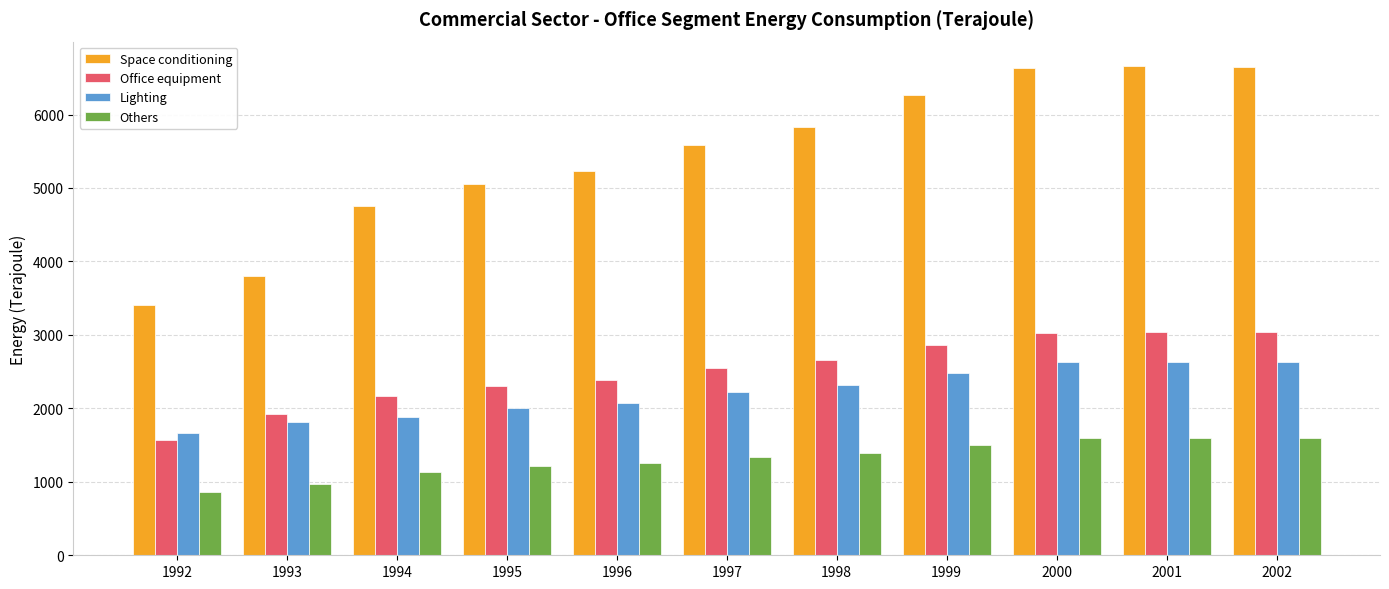

What is the difference between the second highest and minimum values in the Lighting series?

968.6